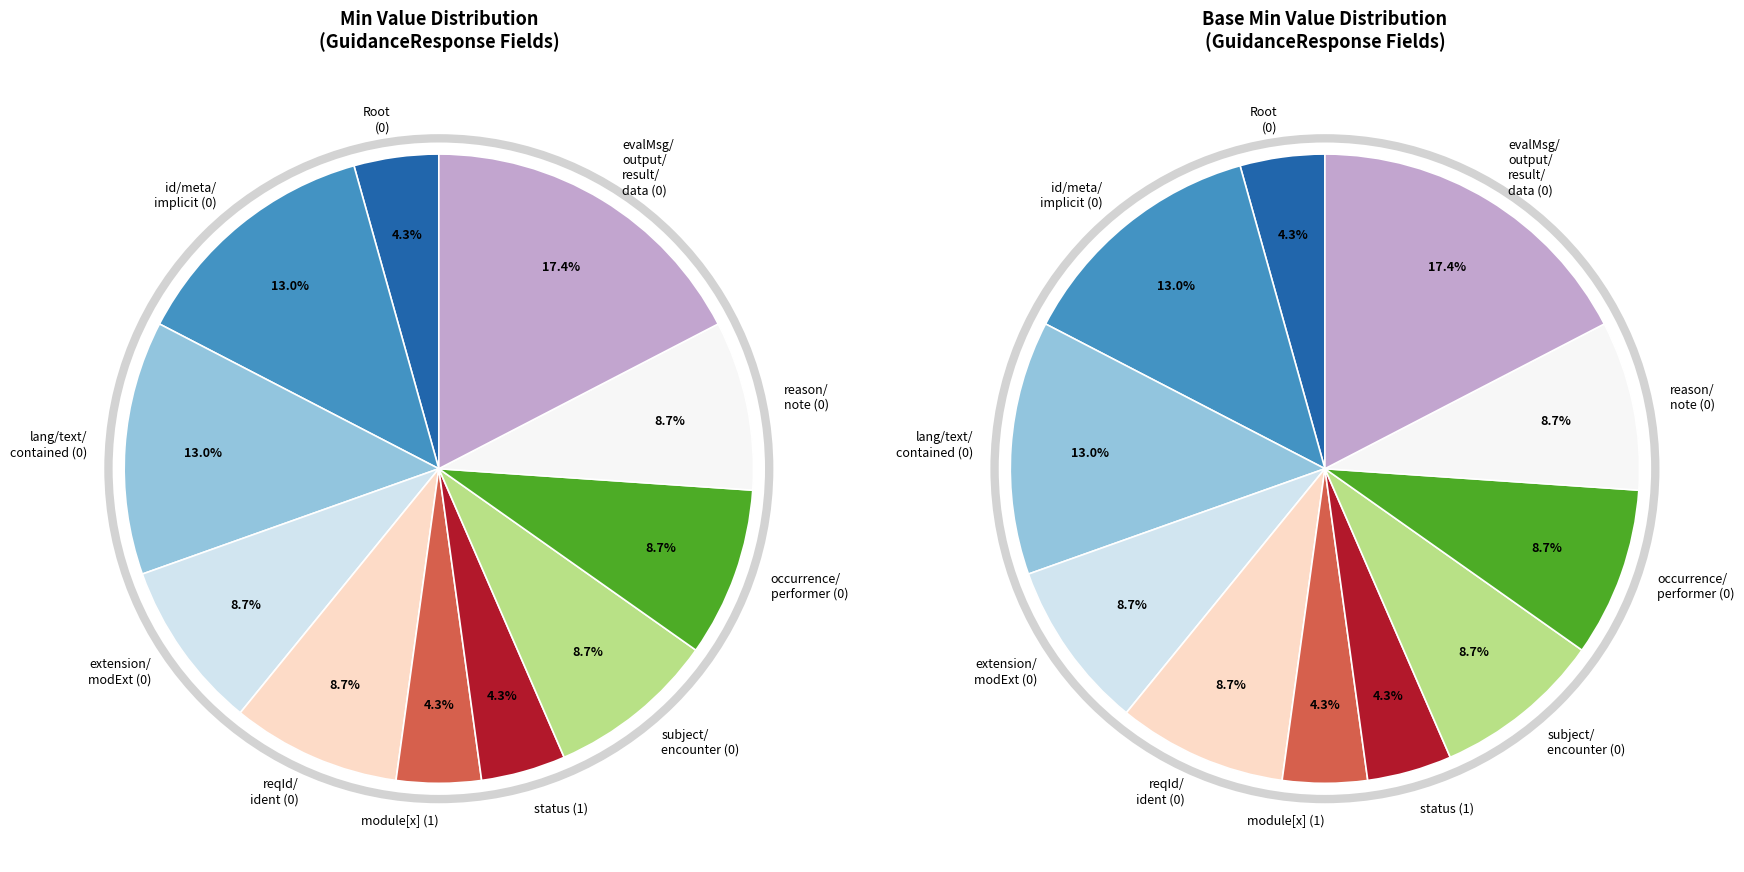

Do GuidanceResponse and GuidanceResponse.note together represent more than half of the pie?

No